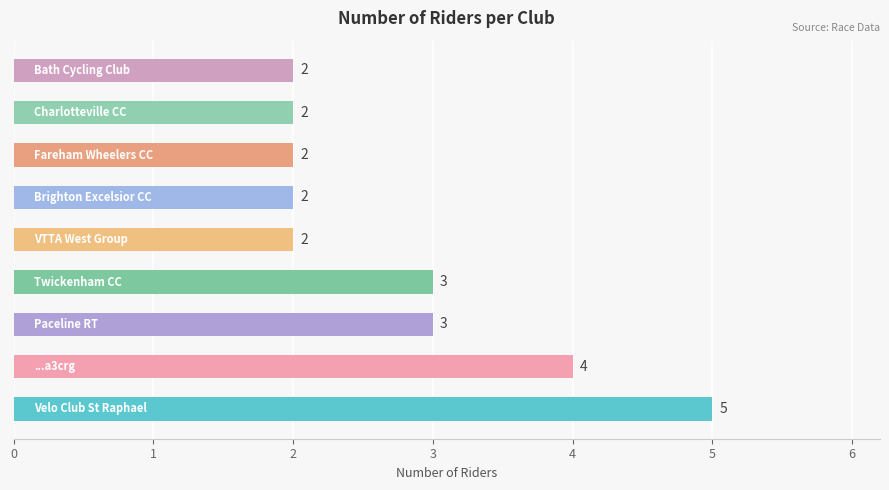

What is the maximum value shown in the chart?

5